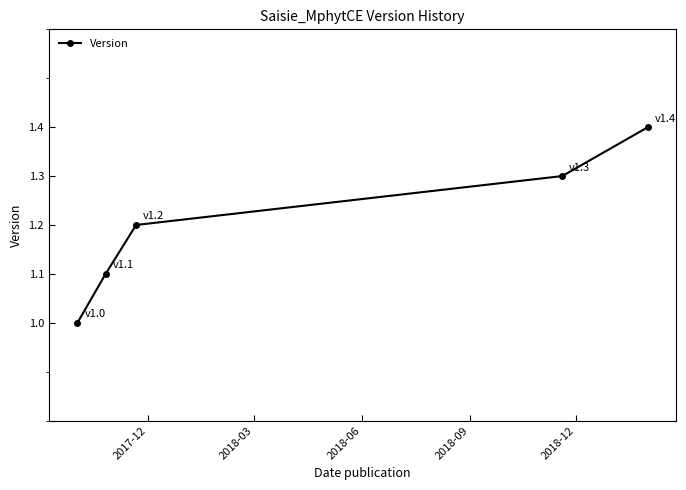

Count the number of categories in the chart.

5